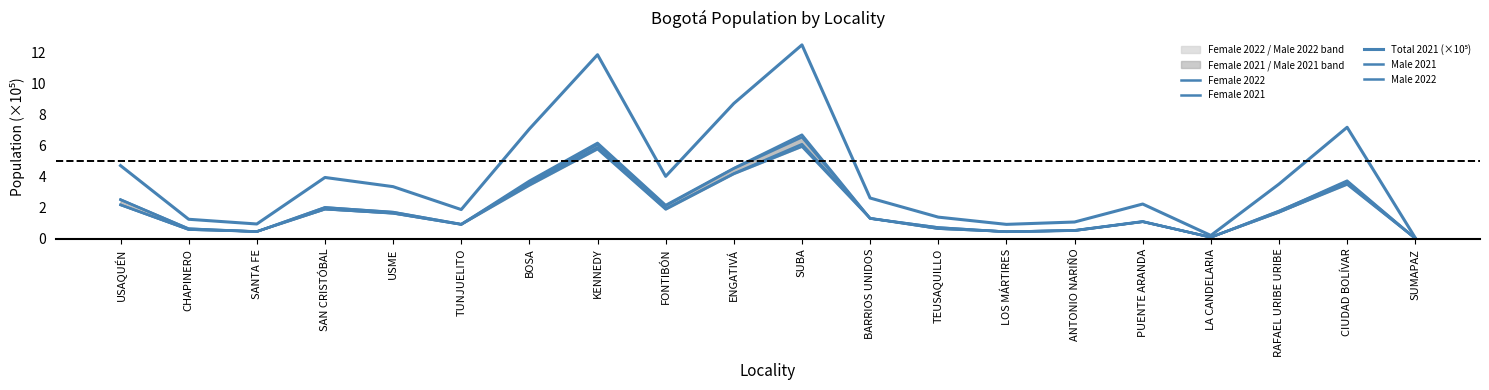

How many interior local valleys does the Total 2021 (×10⁵) series have?

5